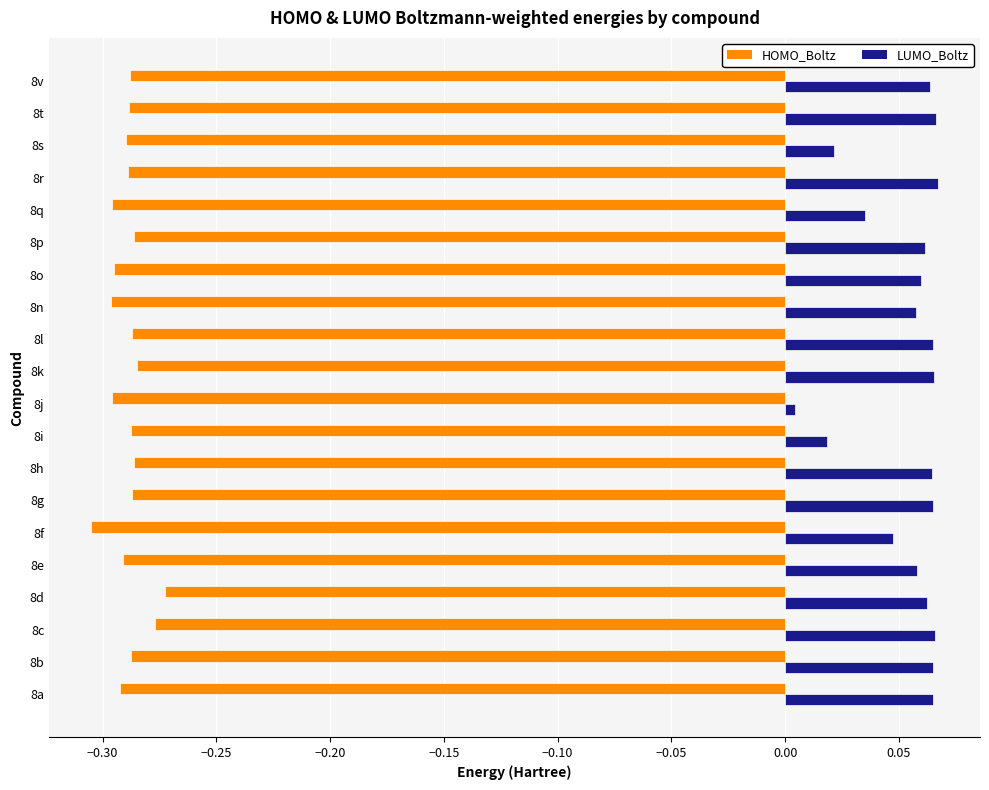

True or false: LUMO_Boltz has a value of 0.0 at 8j.

True